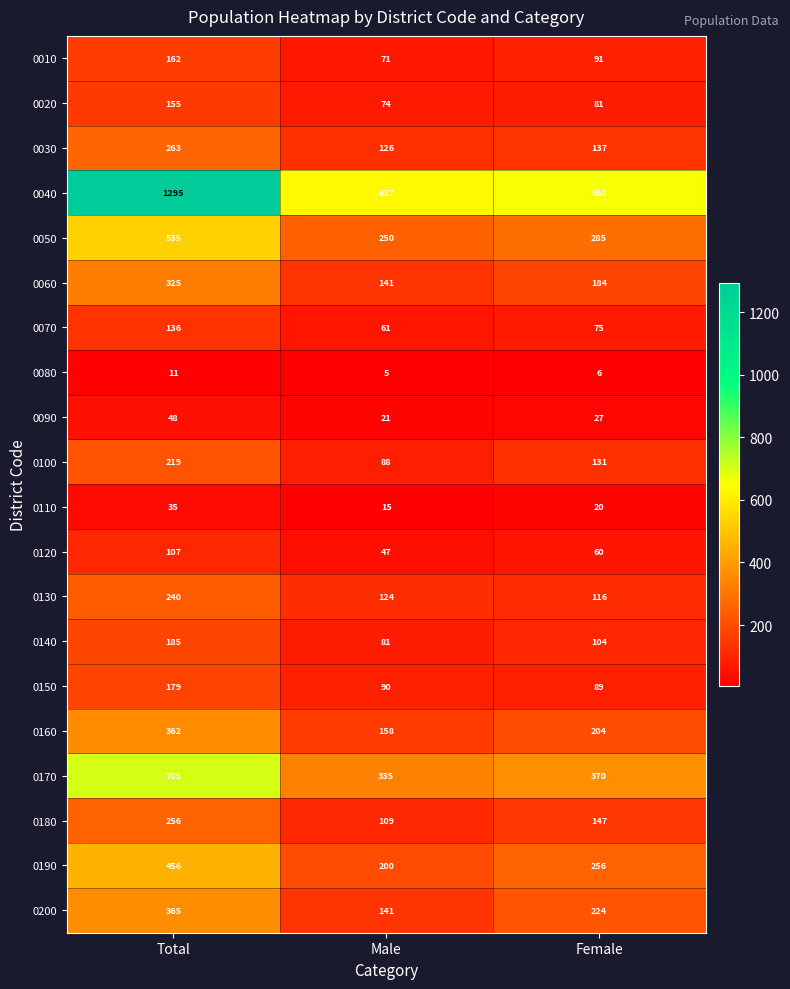

How many data points does each series have?

3